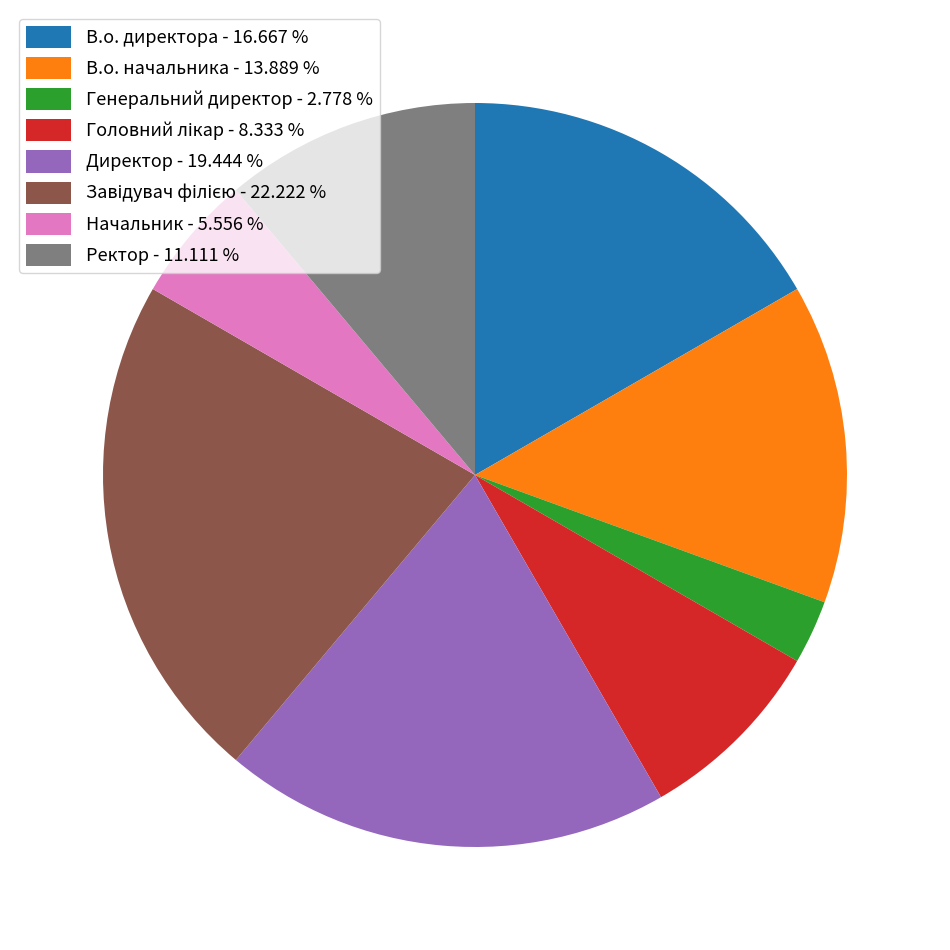

Is В.о. директора - 16.667 % the majority of the pie?

No